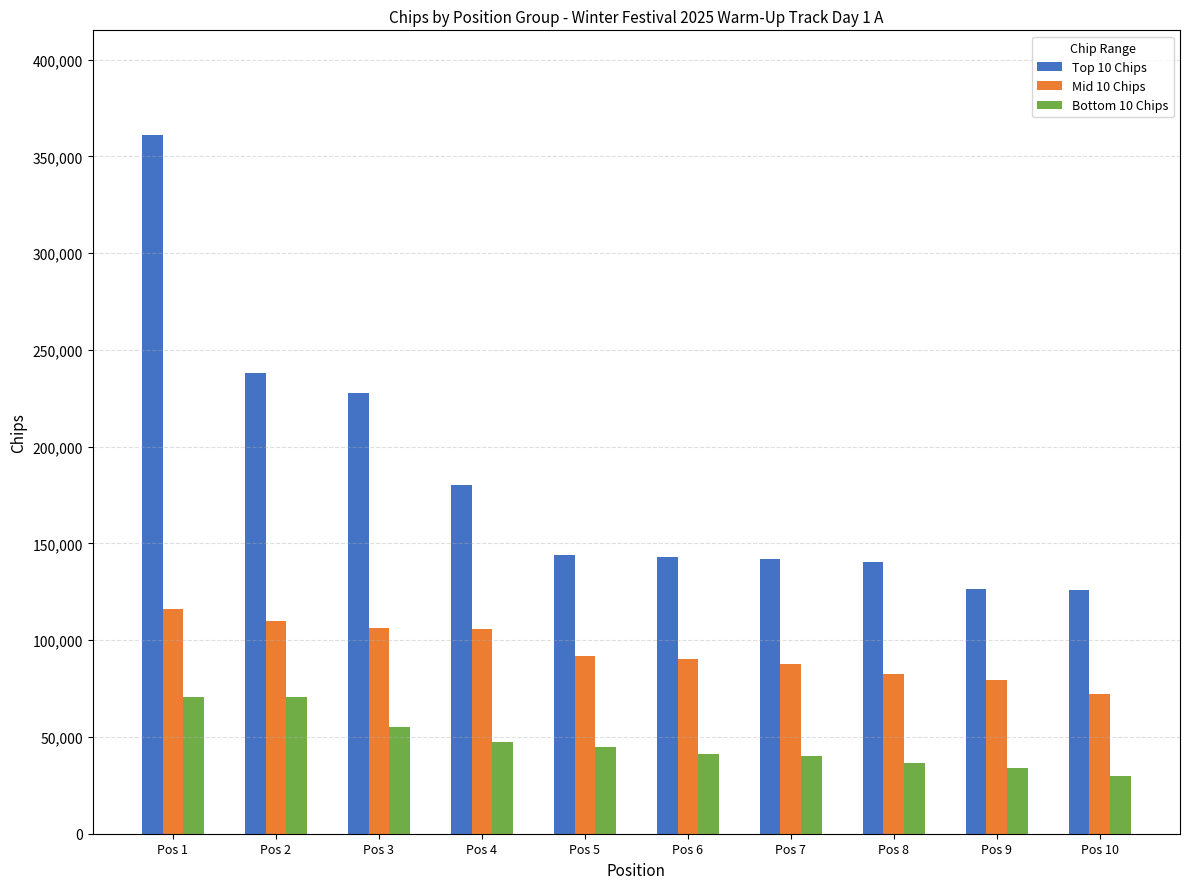

Read the Top 10 Chips value at Pos 6, to the nearest 100.

143000